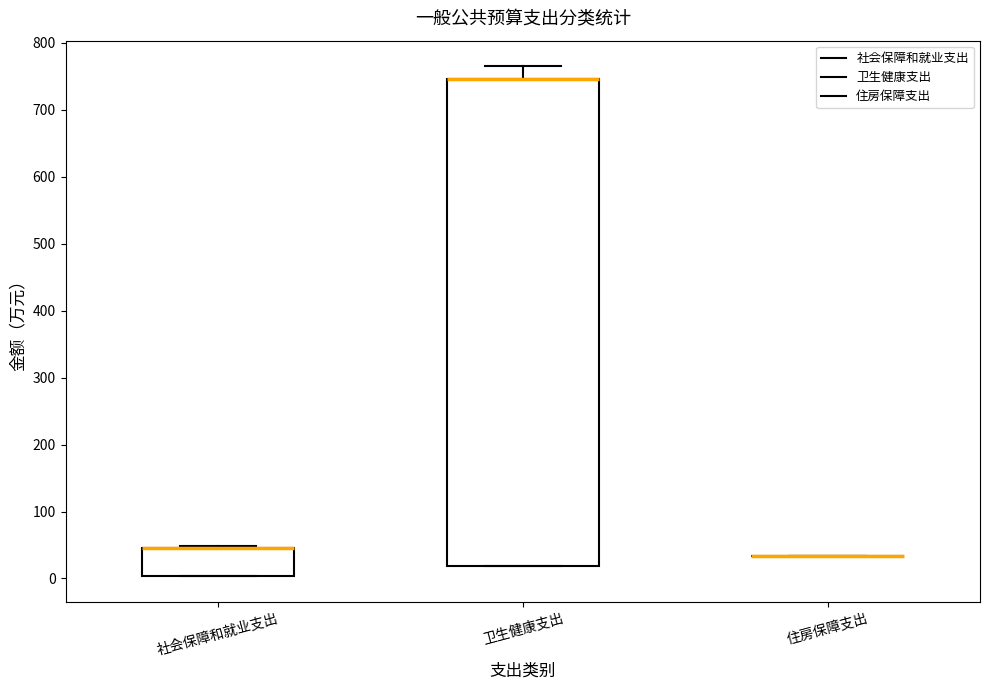

Where is the lower edge of the box for 社会保障和就业支出 on the y-axis? The values are not printed on the chart, so give them approximately, as read against the axis.

0